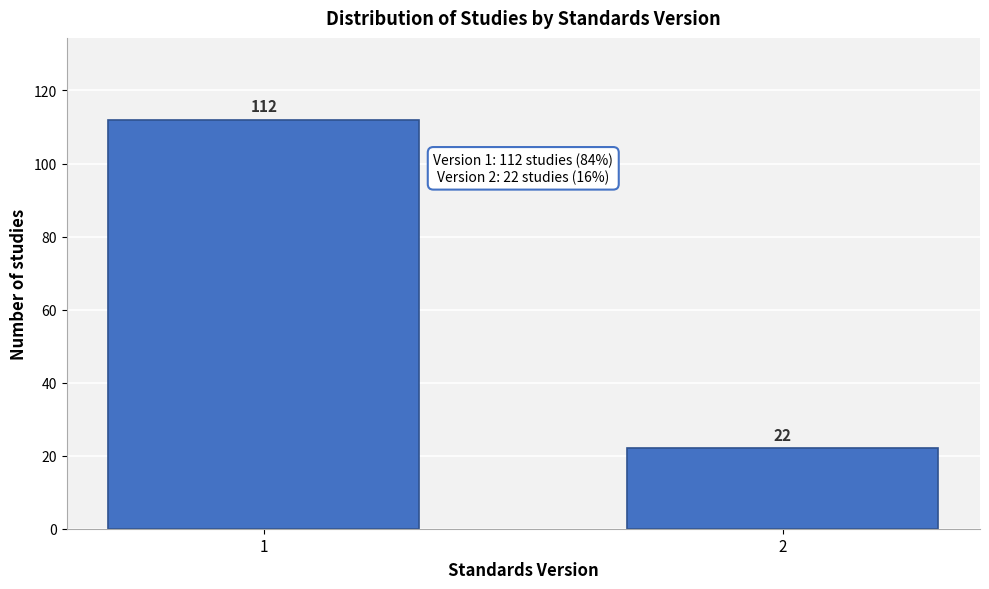

Reading left to right, list all the values displayed in this chart.

112	22